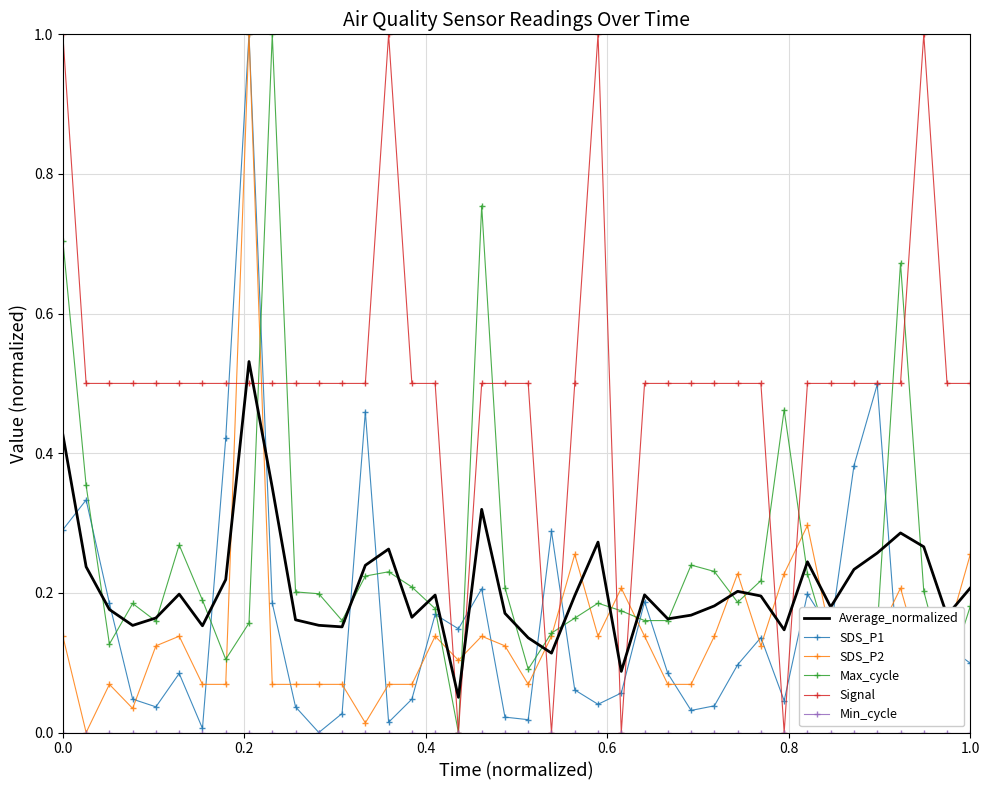

How many times do Signal and SDS_P2 cross each other?

10